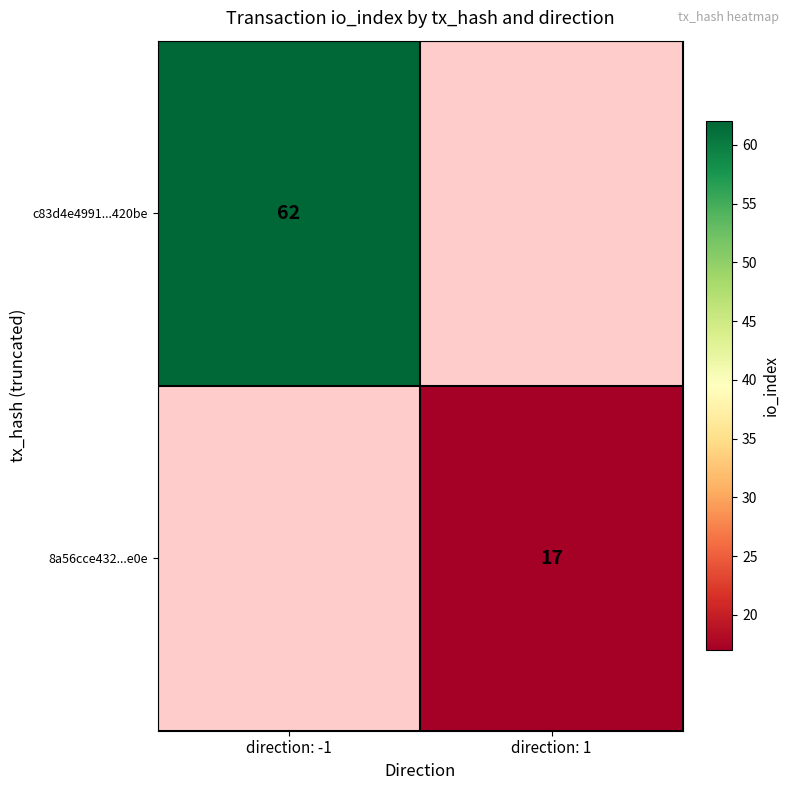

Is it true that c83d4e4991...420be equals 62 at direction: -1?

True